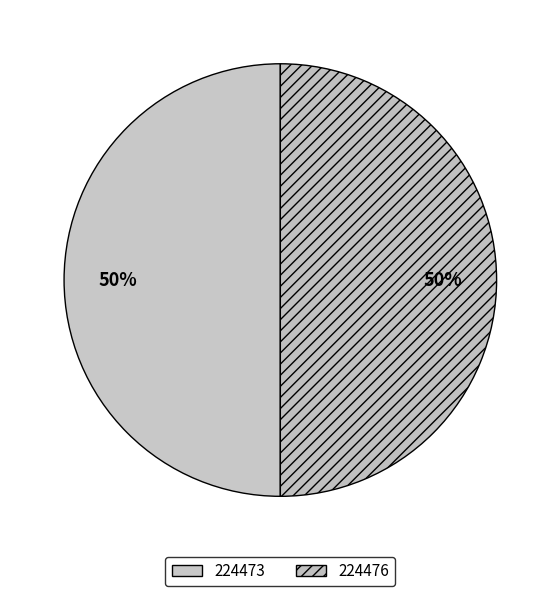

Combined, what portion of the pie is 224473 and 224476?

100.0%